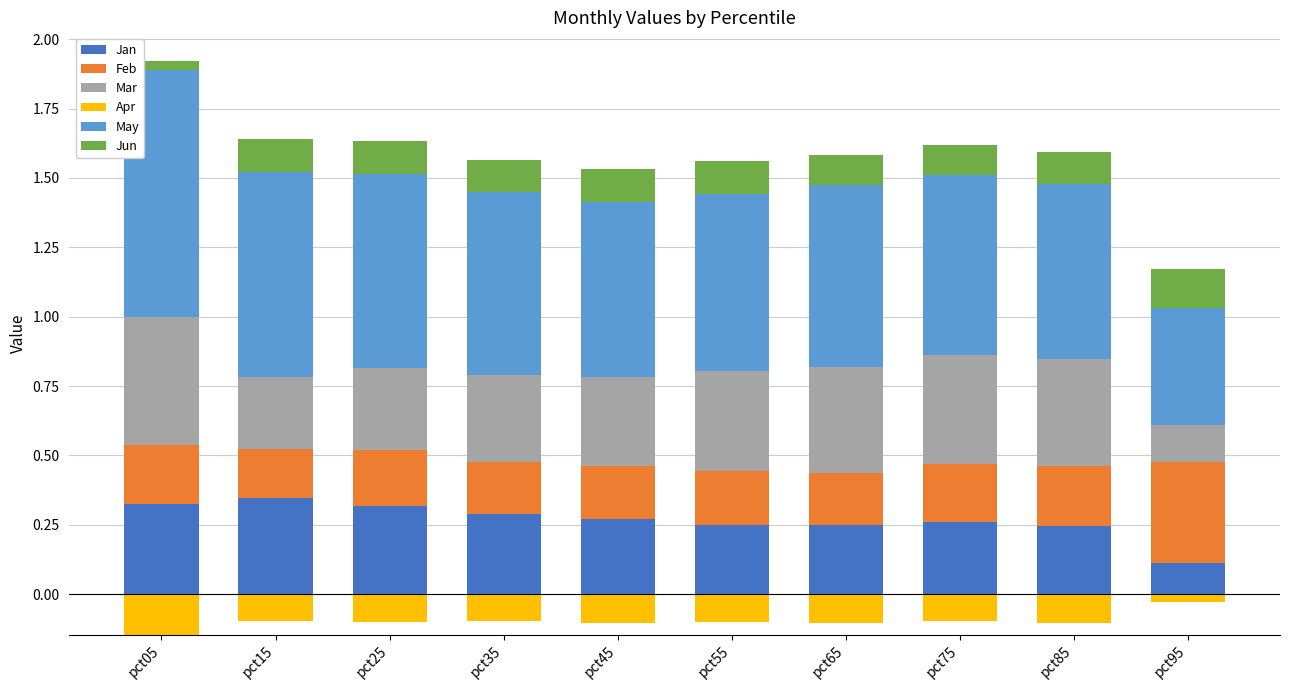

Which series has the largest range (max minus min)?

May